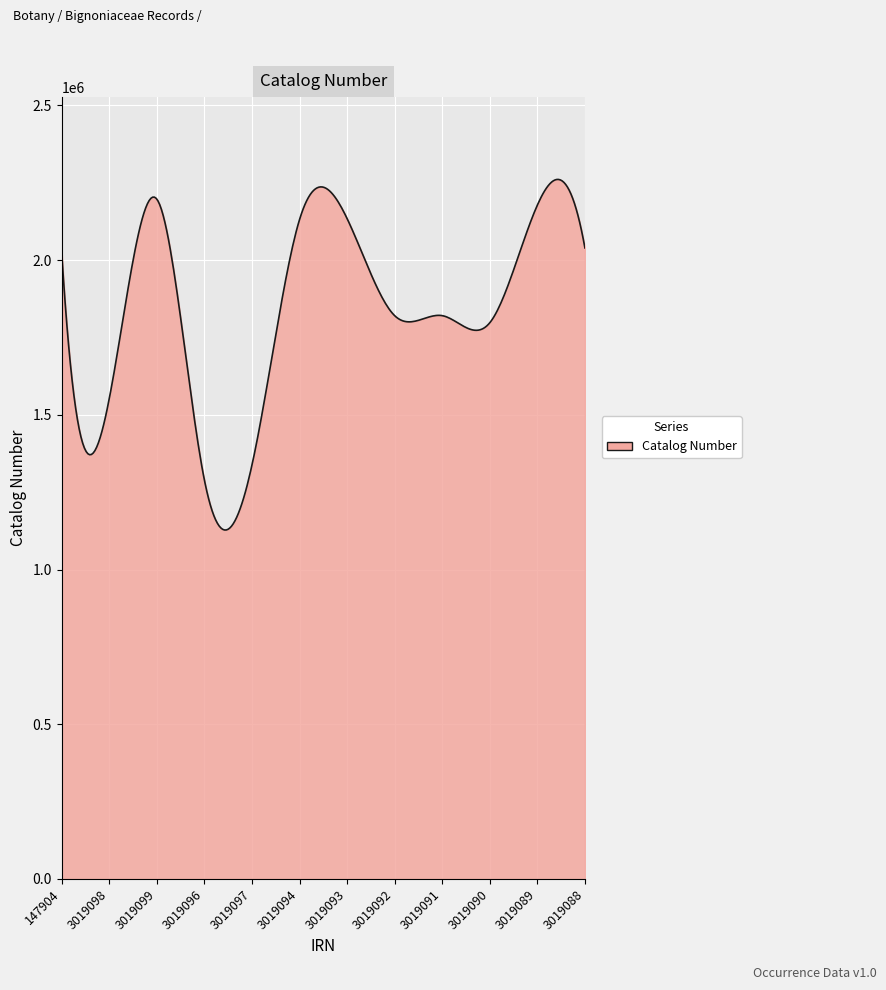

What is the difference between the maximum and minimum values?

1132750.4